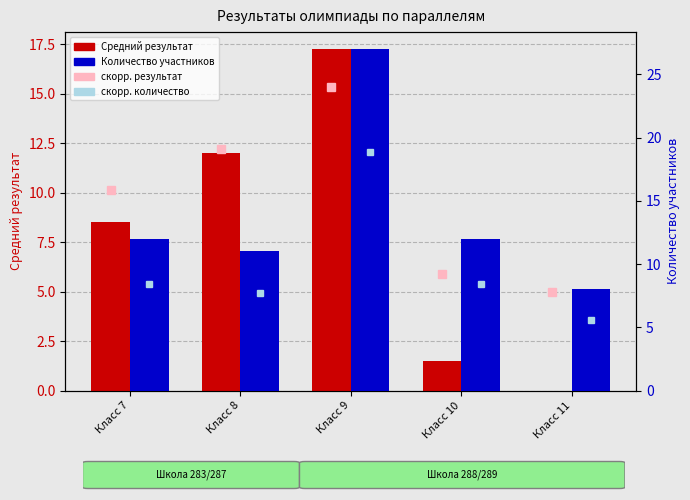

What is the difference between the highest and lowest values at Класс 10?

10.5